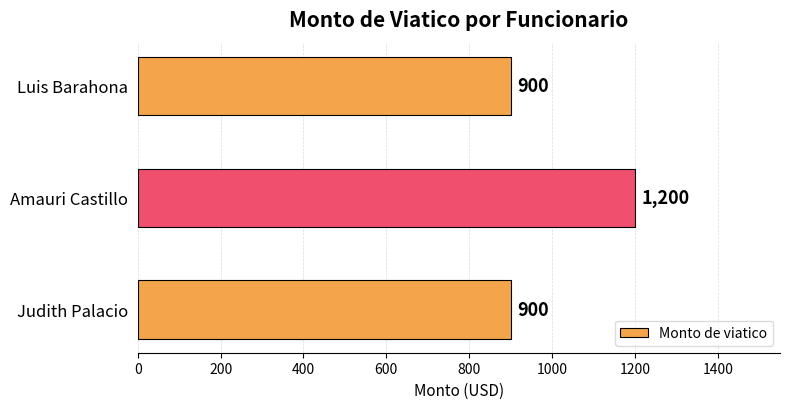

How many series are shown in this chart?

1